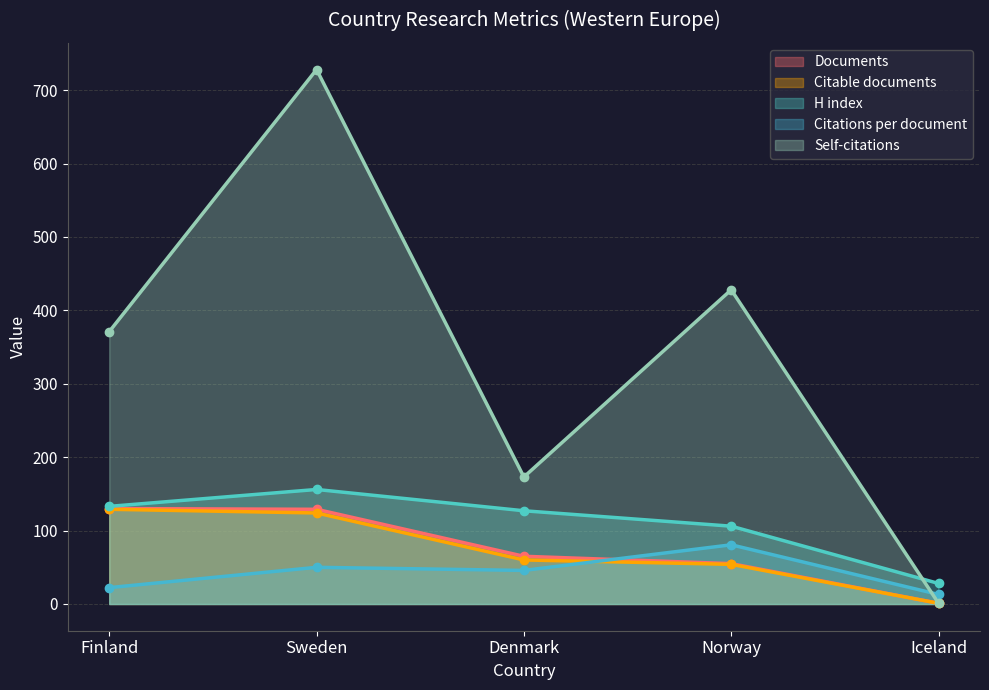

Which label corresponds to the largest value in the chart?

Sweden